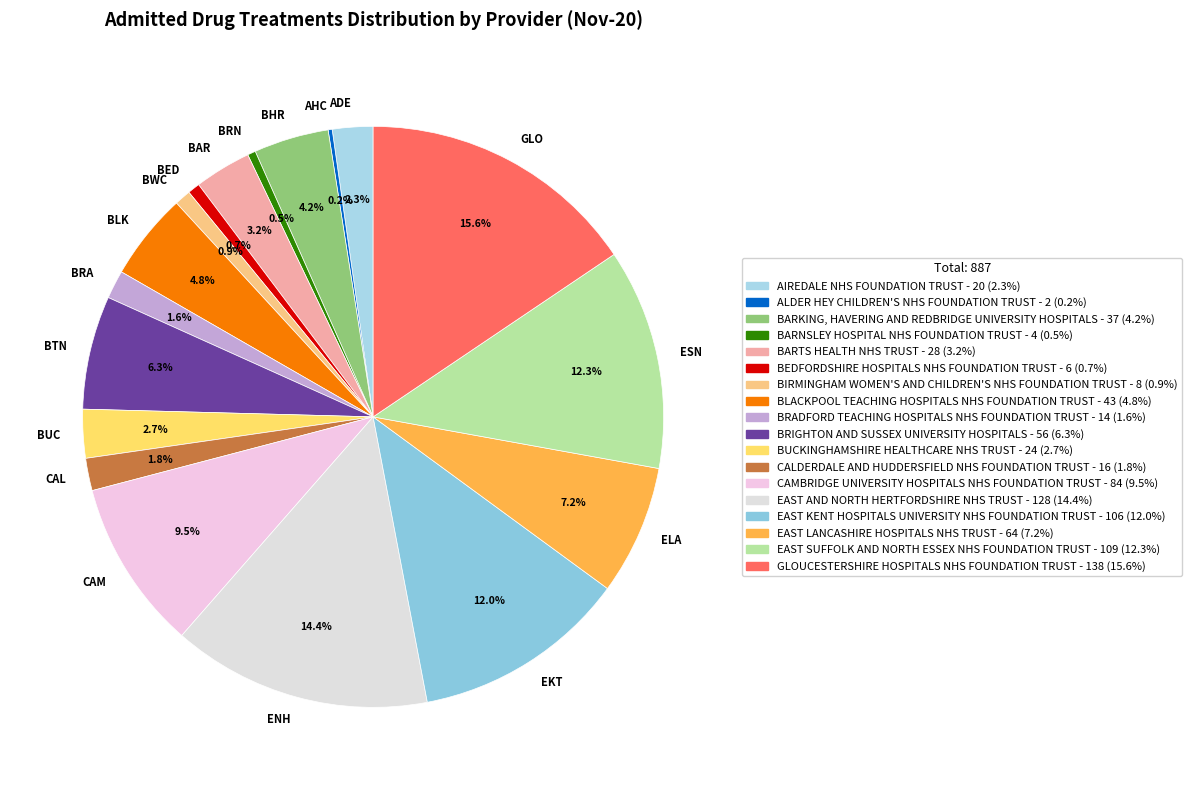

To the nearest percent, what is the average slice percentage?

6%